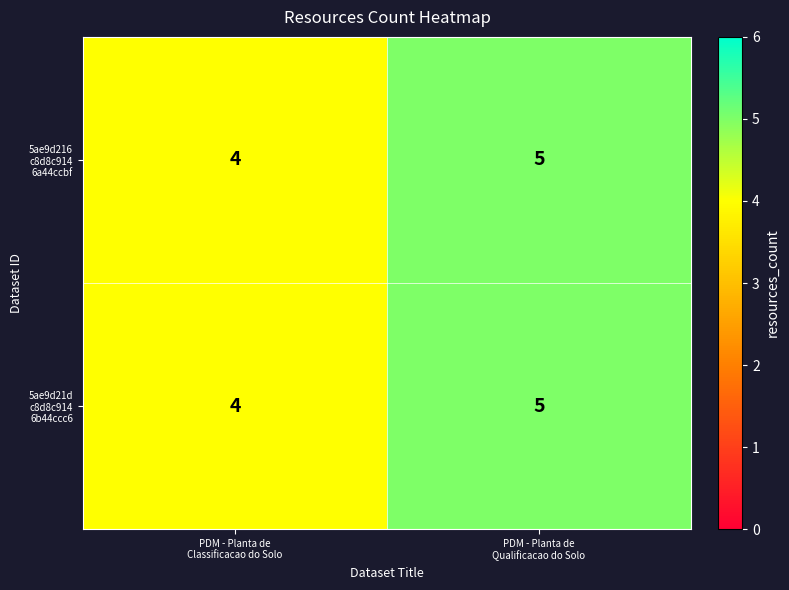

What is the smallest value displayed?

4